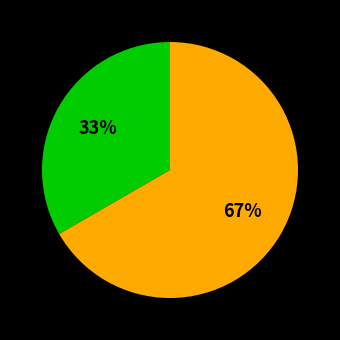

To the nearest percent, what is the average slice percentage?

50%